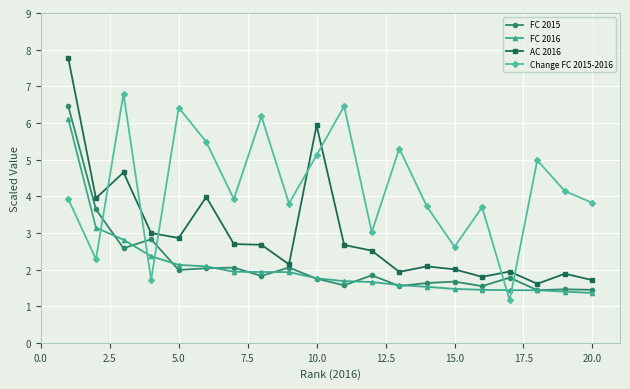

Count the number of categories in the chart.

20